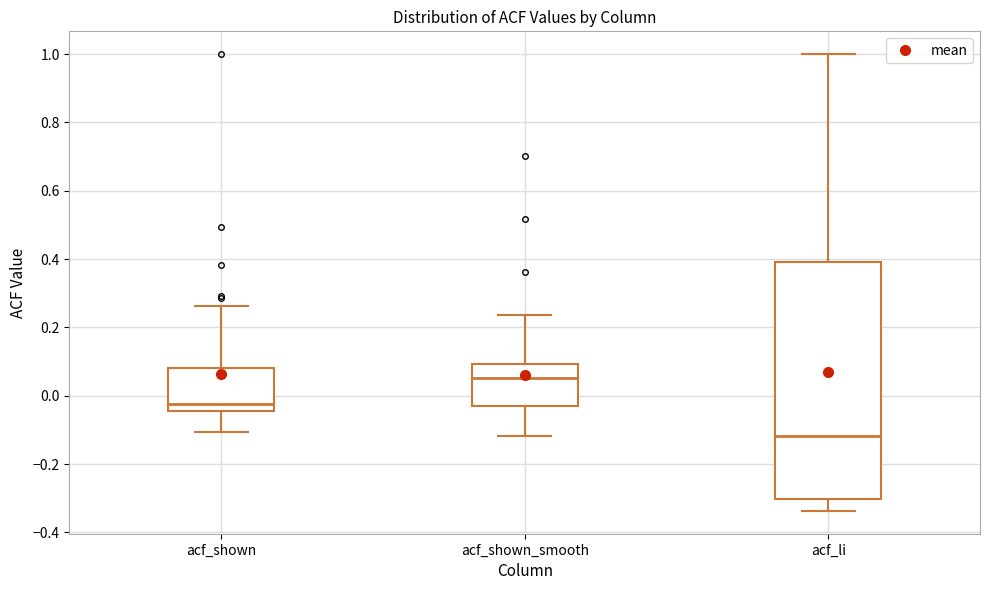

Reading left to right, transcribe this box plot: for each box, give where its median line is, the range the box spans, and where its two whiskers end, as read against the y-axis. The values are not printed on the chart, so give them approximately, as read against the axis.

acf_shown: median -0.02, box -0.04 to 0.08, whiskers -0.10 to 0.26
acf_shown_smooth: median 0.06, box -0.04 to 0.10, whiskers -0.12 to 0.24
acf_li: median -0.12, box -0.30 to 0.40, whiskers -0.34 to 1.00